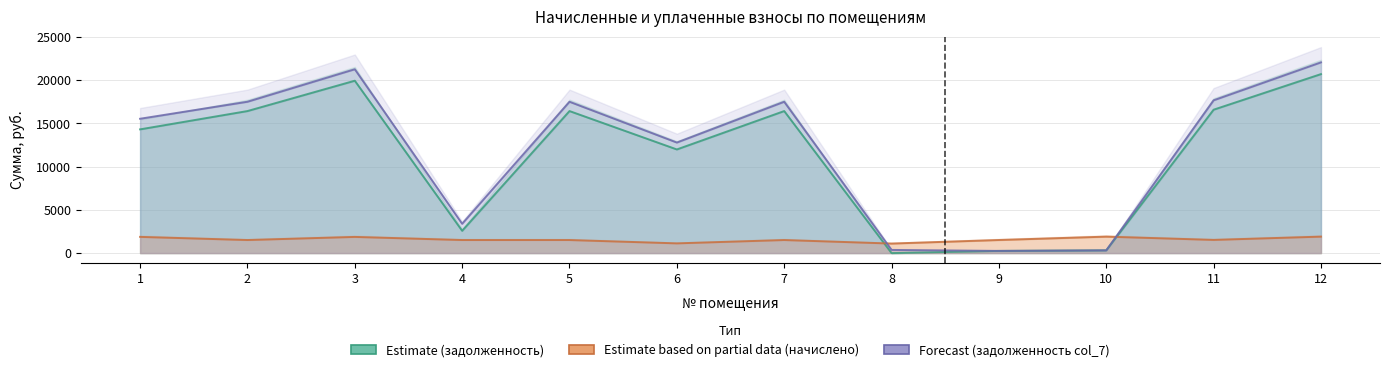

Count the number of categories in the chart.

12